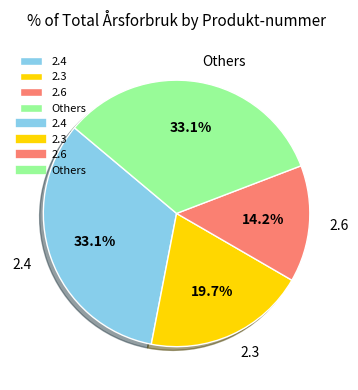

How many slices are in this pie chart?

4